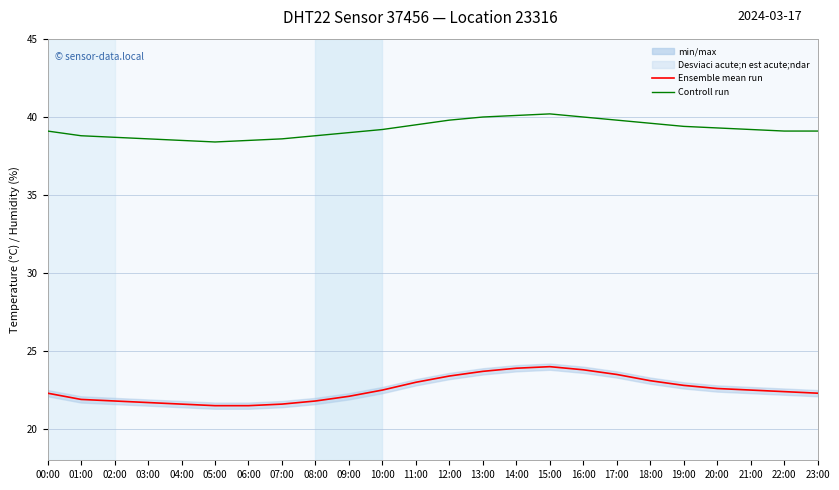

What is the value of the Ensemble mean run point at the 16th from the left?

24.0